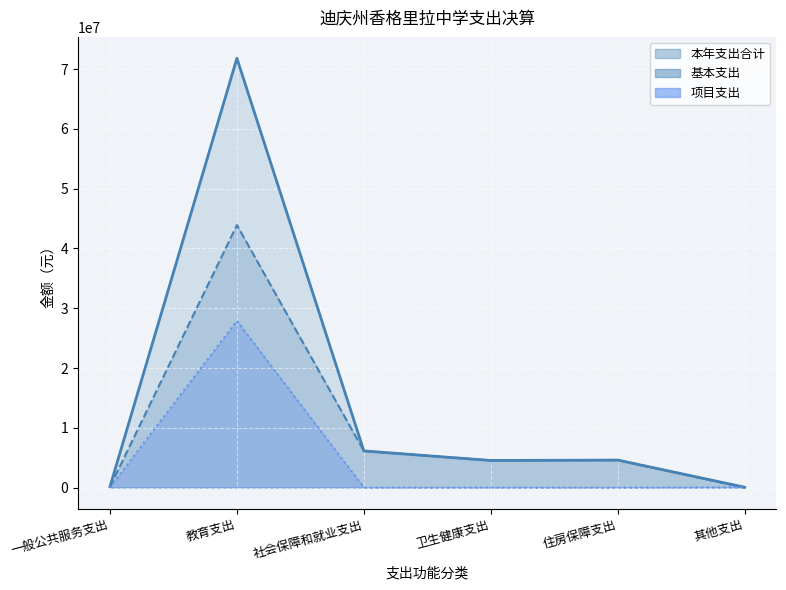

After their last crossing, which series has the higher values: 项目支出 or 基本支出?

项目支出